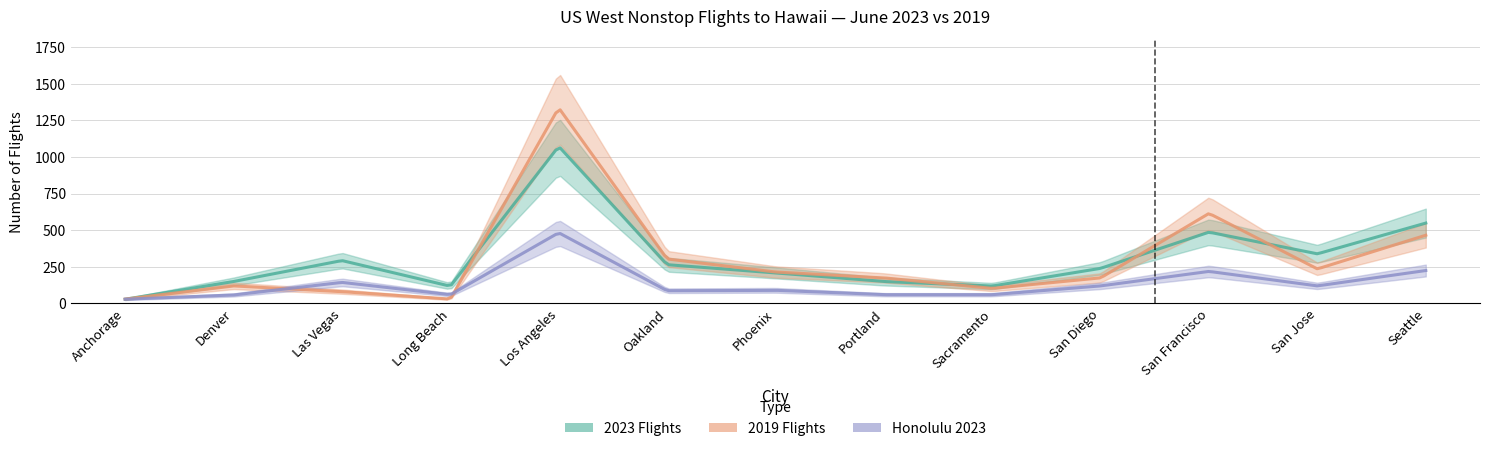

Is this an area chart (filled region under the line)?

No